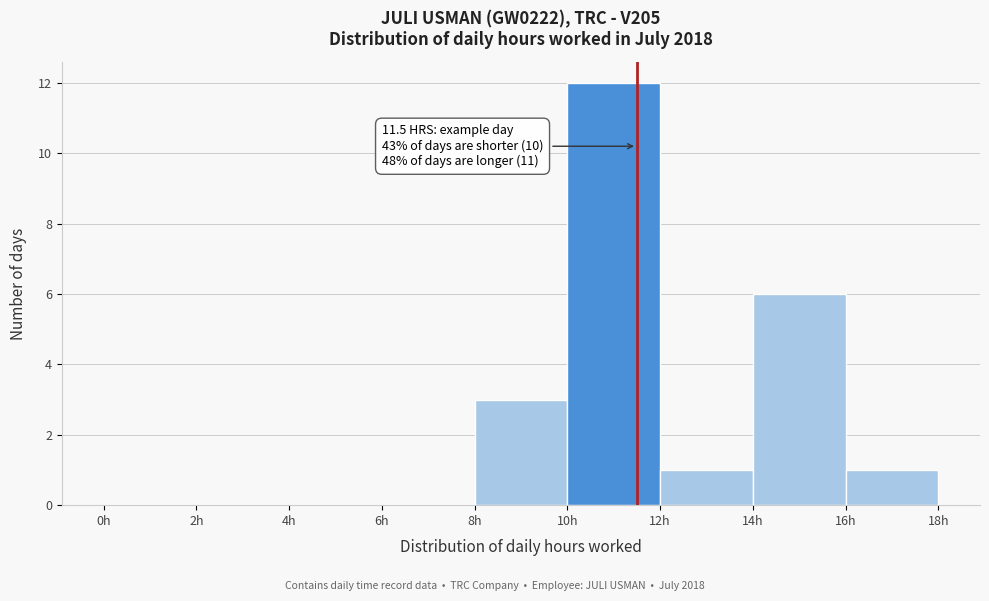

Which range on the x-axis has the tallest bar?

10 to 12